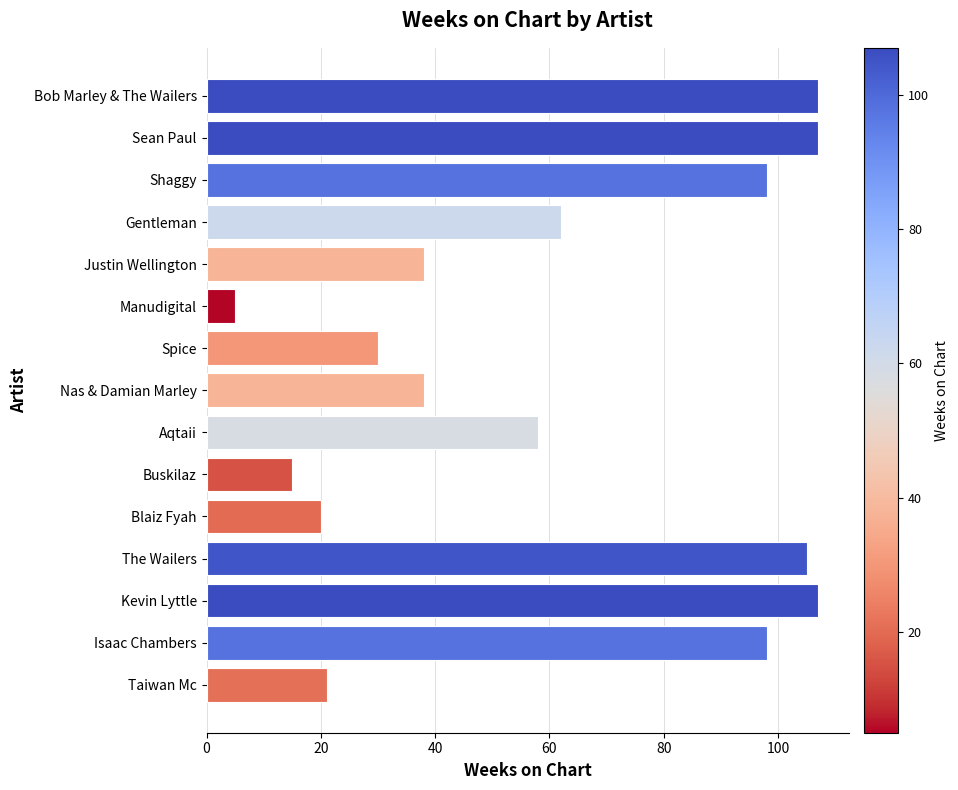

Between Aqtaii and Spice, which is larger?

Aqtaii